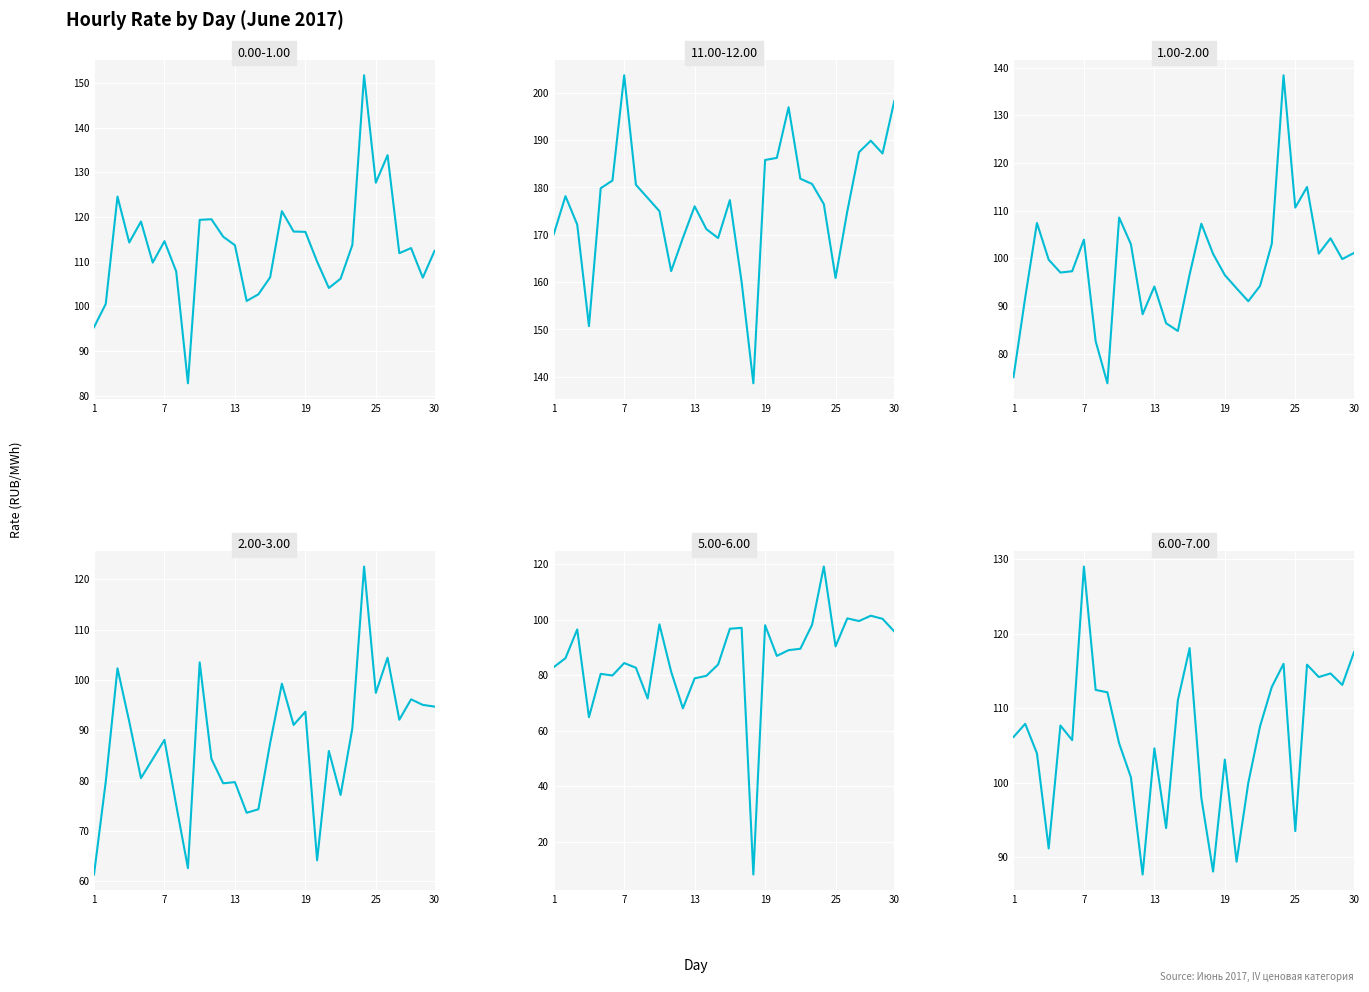

At which category is the sum across all series the highest?

24